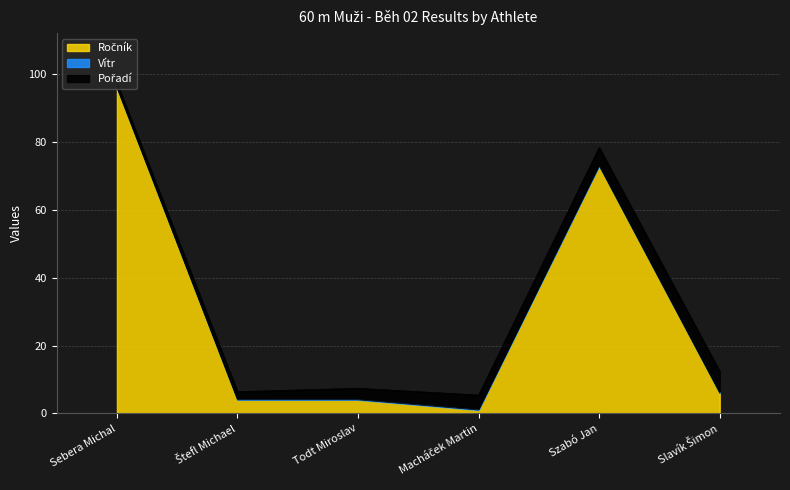

Which label corresponds to the largest value in the chart?

Sebera Michal